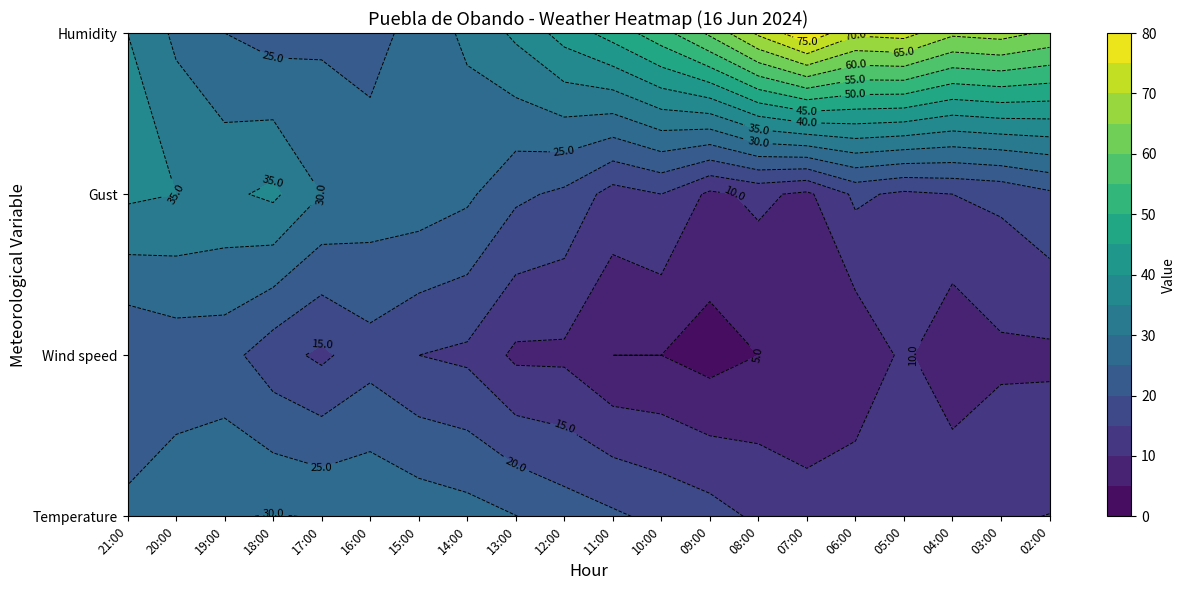

How many values in the Humidity series exceed 47?

9